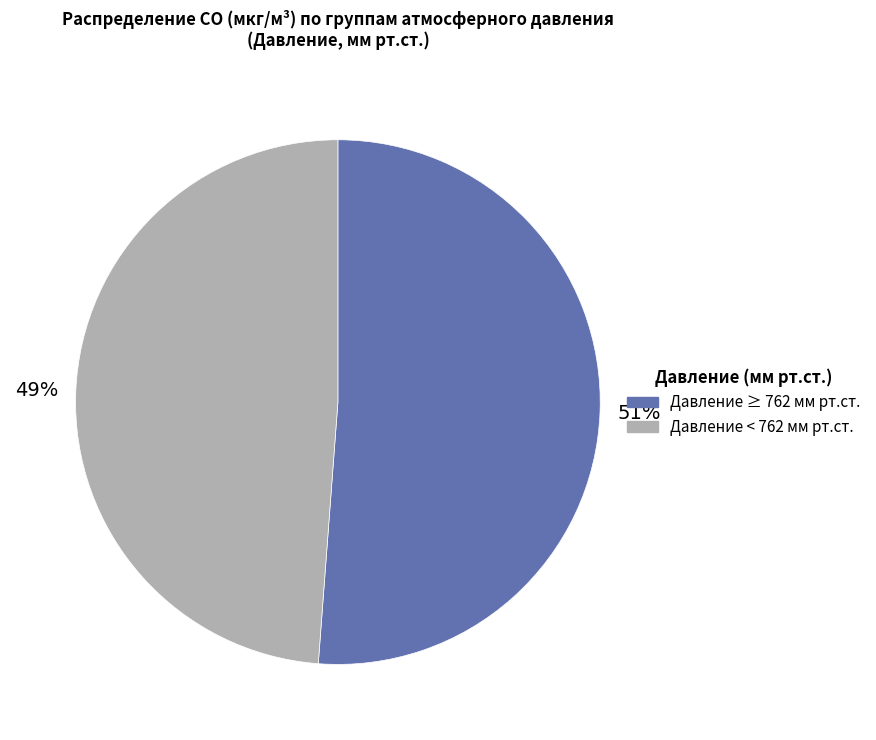

Is there a majority slice in this chart?

Yes